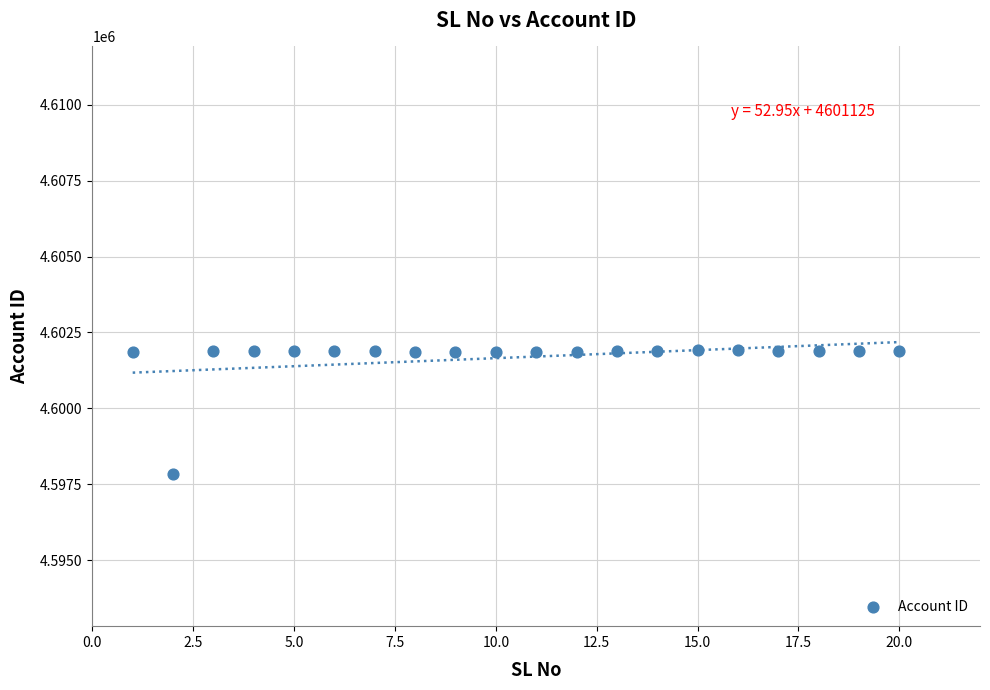

What is the range of Y values (max minus min)?

4084